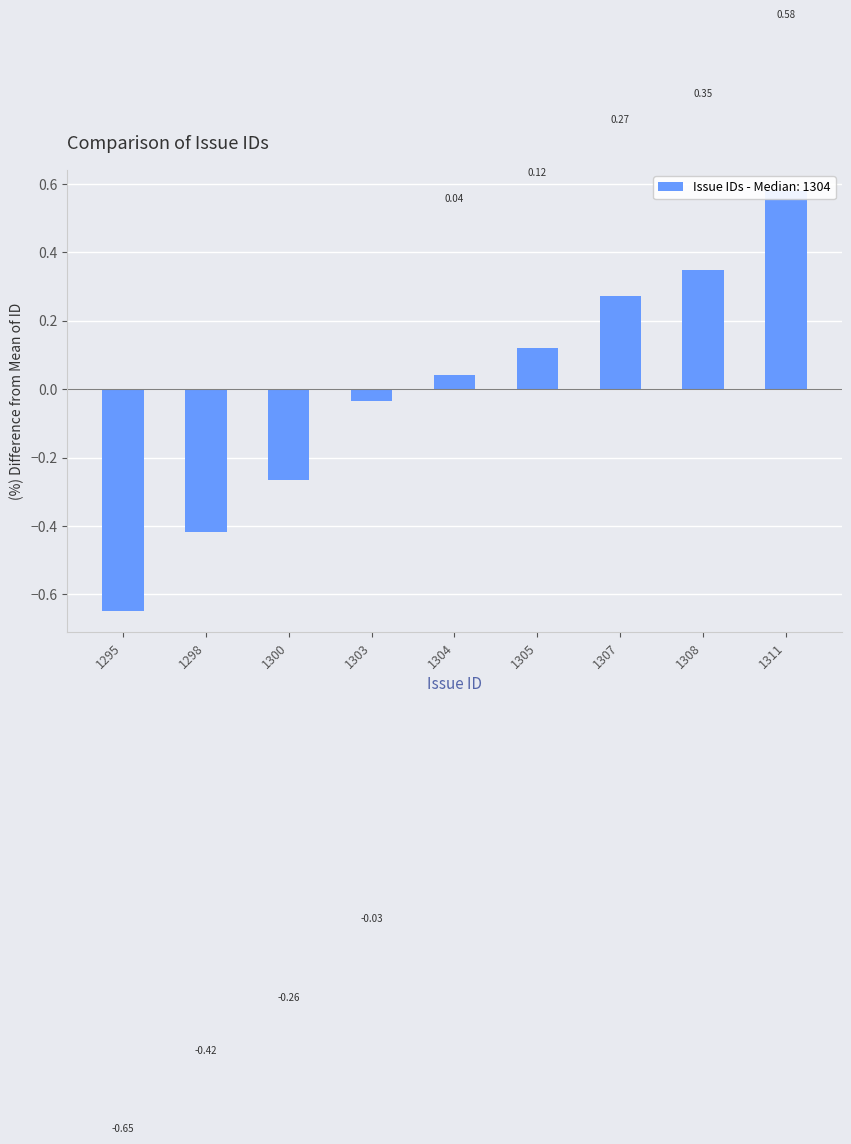

What is the approximate value at 1295?

-0.6